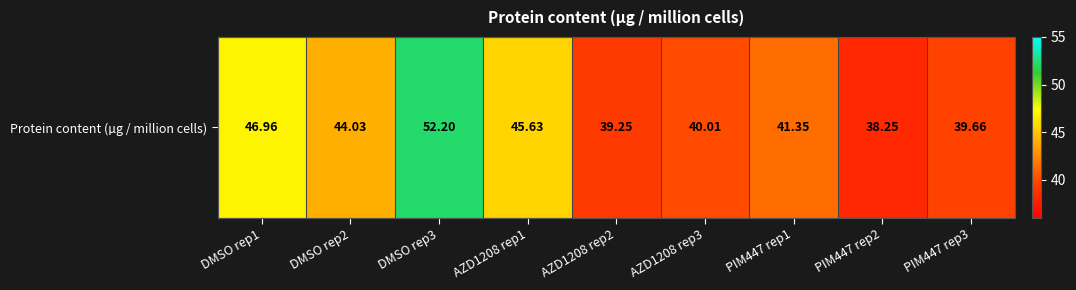

At which label is the value closest to 45?

AZD1208 rep1